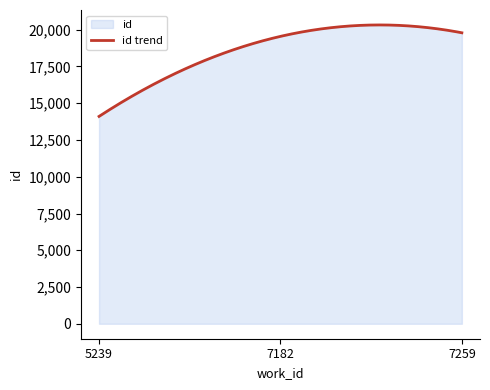

Rank the categories by value from lowest to highest.

5239, 7182, 7259